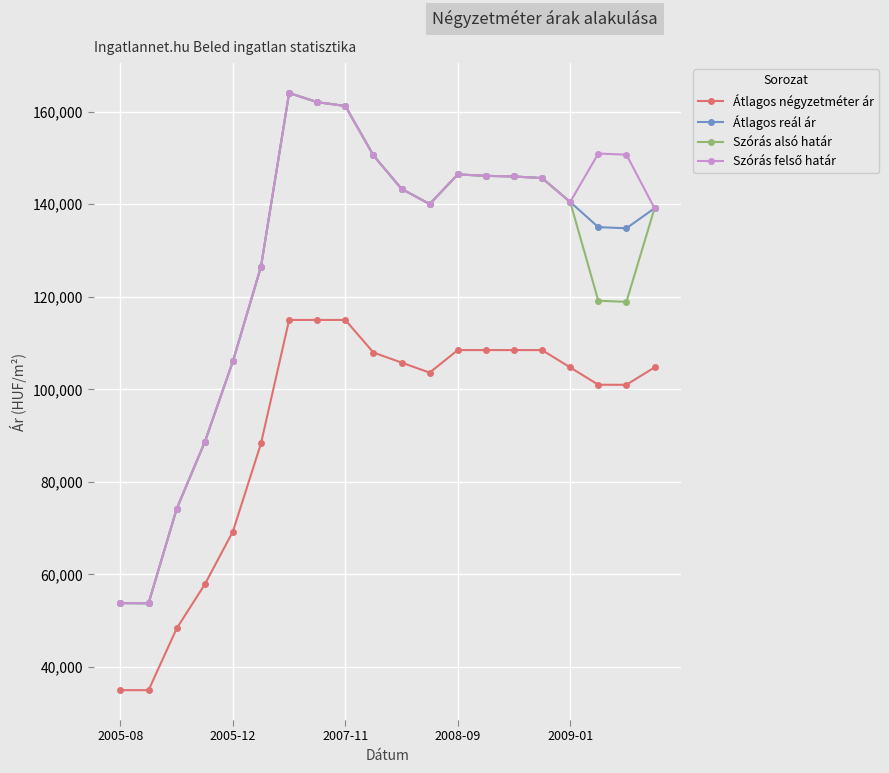

What is the maximum value for Átlagos reál ár?

164047